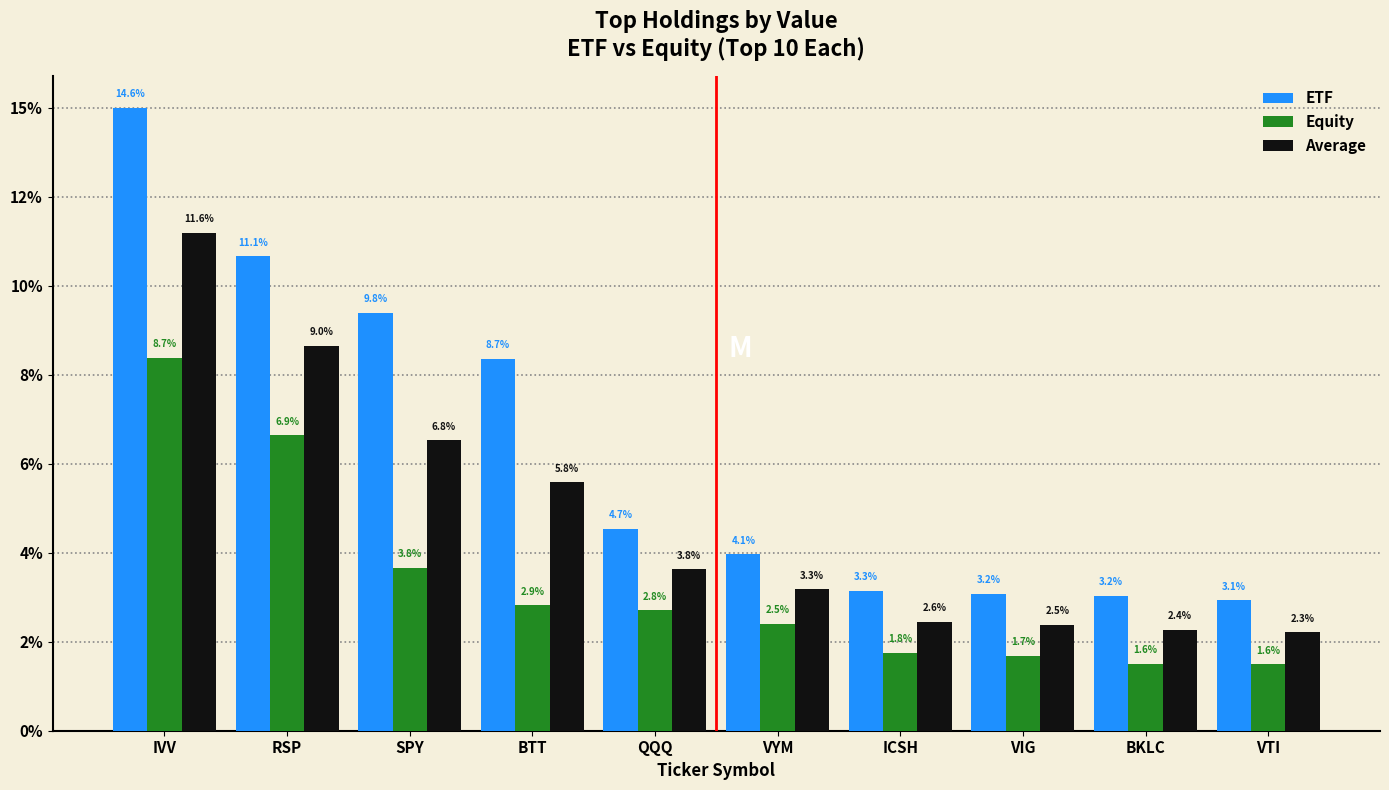

What are all the series names shown in the legend?

ETF, Equity, Average